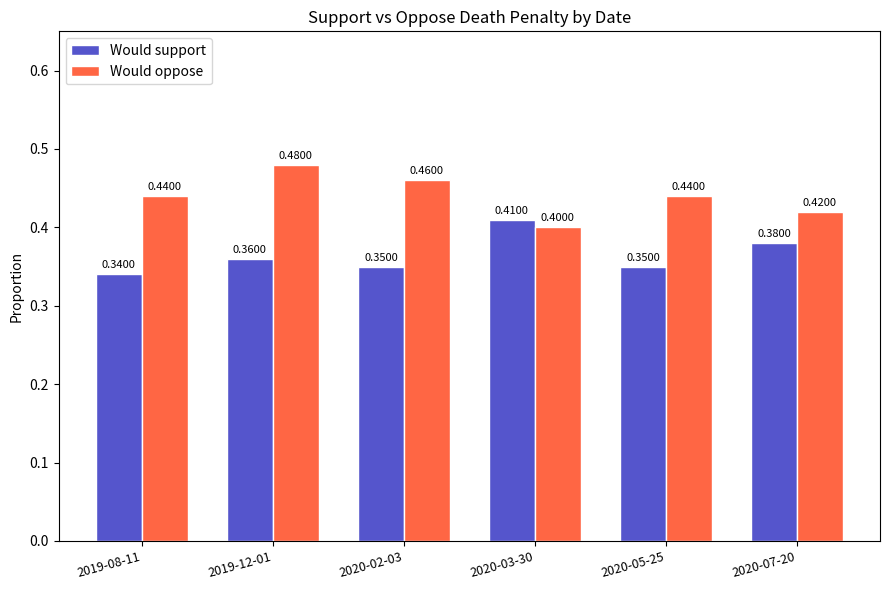

Rank the series at 2020-07-20 from highest to lowest value.

Would oppose, Would support